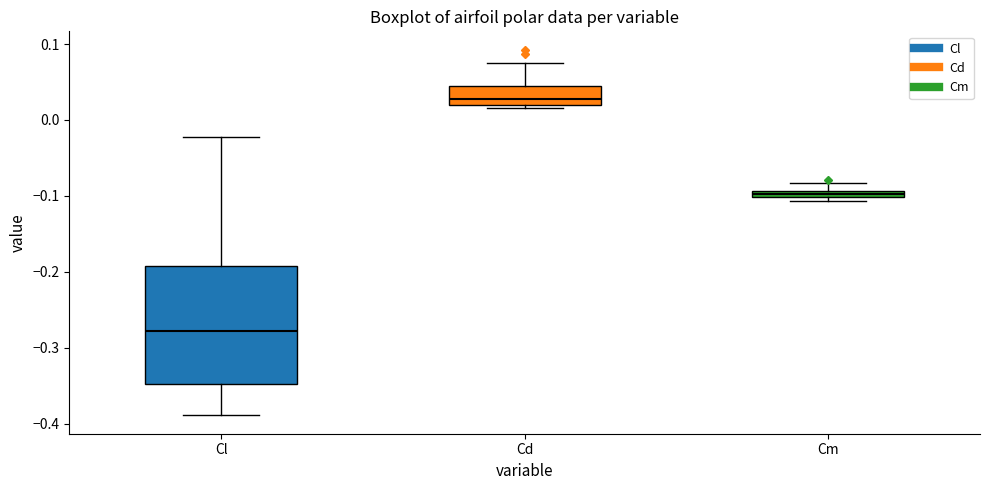

Comparing the boxes themselves (not the whiskers), which one is the tallest?

Cl